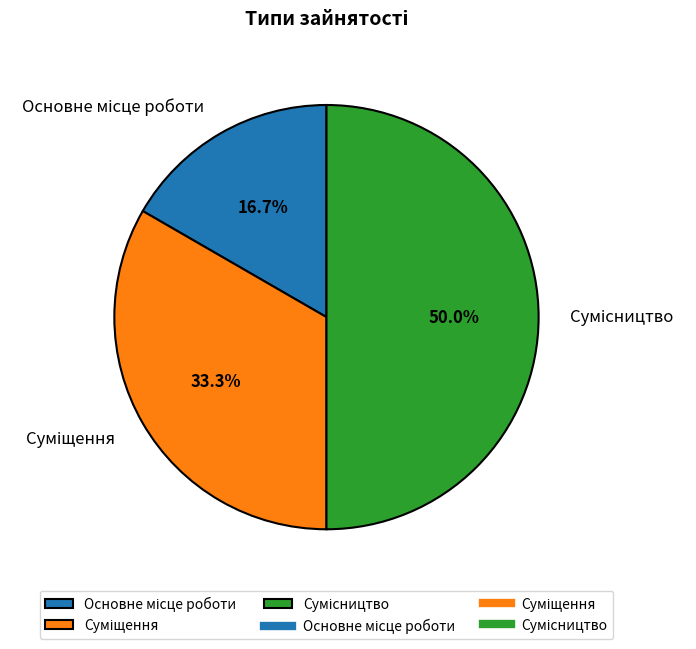

The Сумісництво slice represents 61% of the pie. True or false?

False